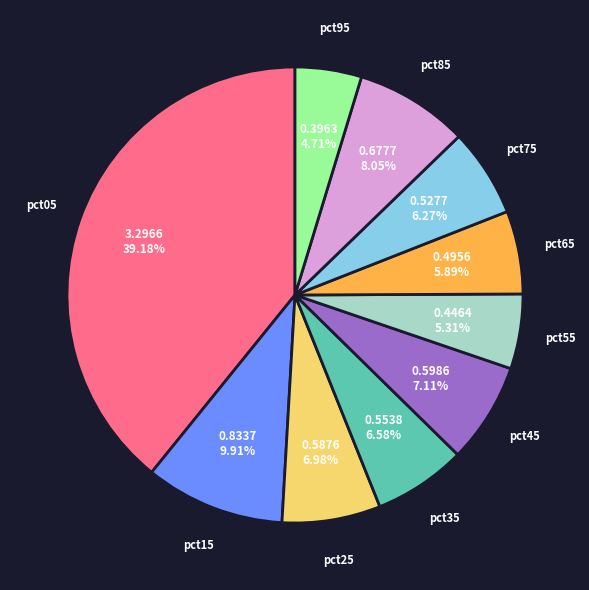

Does any single category account for the majority?

No